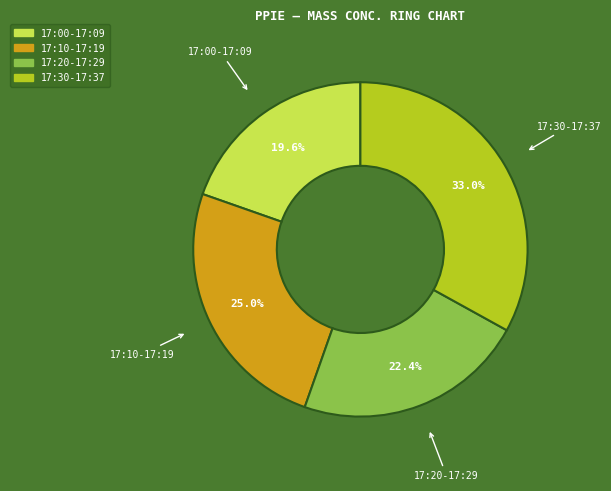

How many segments does this pie chart have?

4